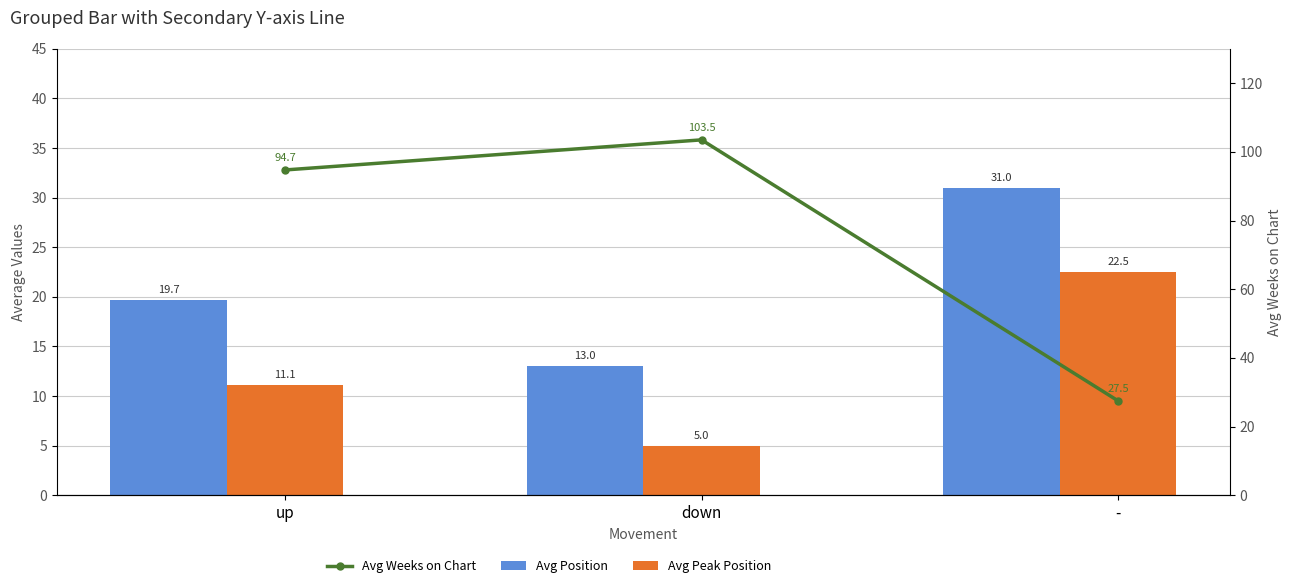

At which category is the sum across all series the highest?

up